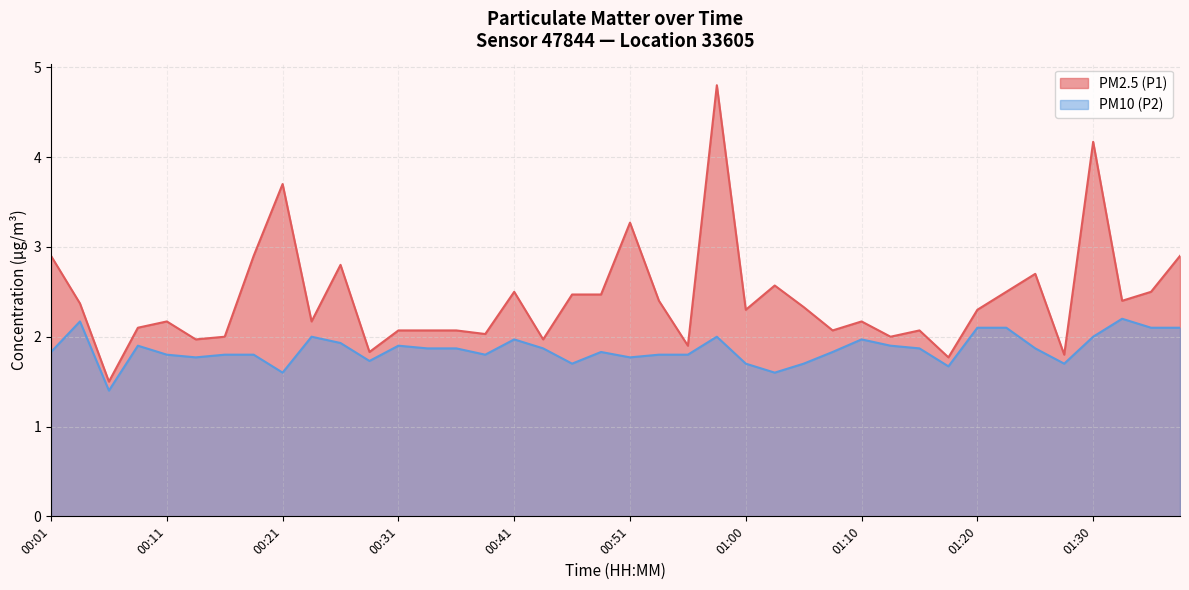

True or false: PM10 (P2) and PM2.5 (P1) cross at least once.

False